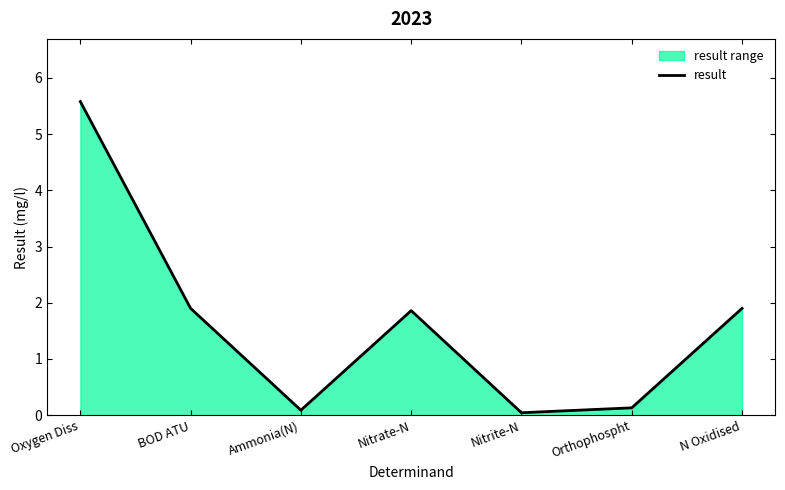

Where is the first local maximum?

Nitrate-N